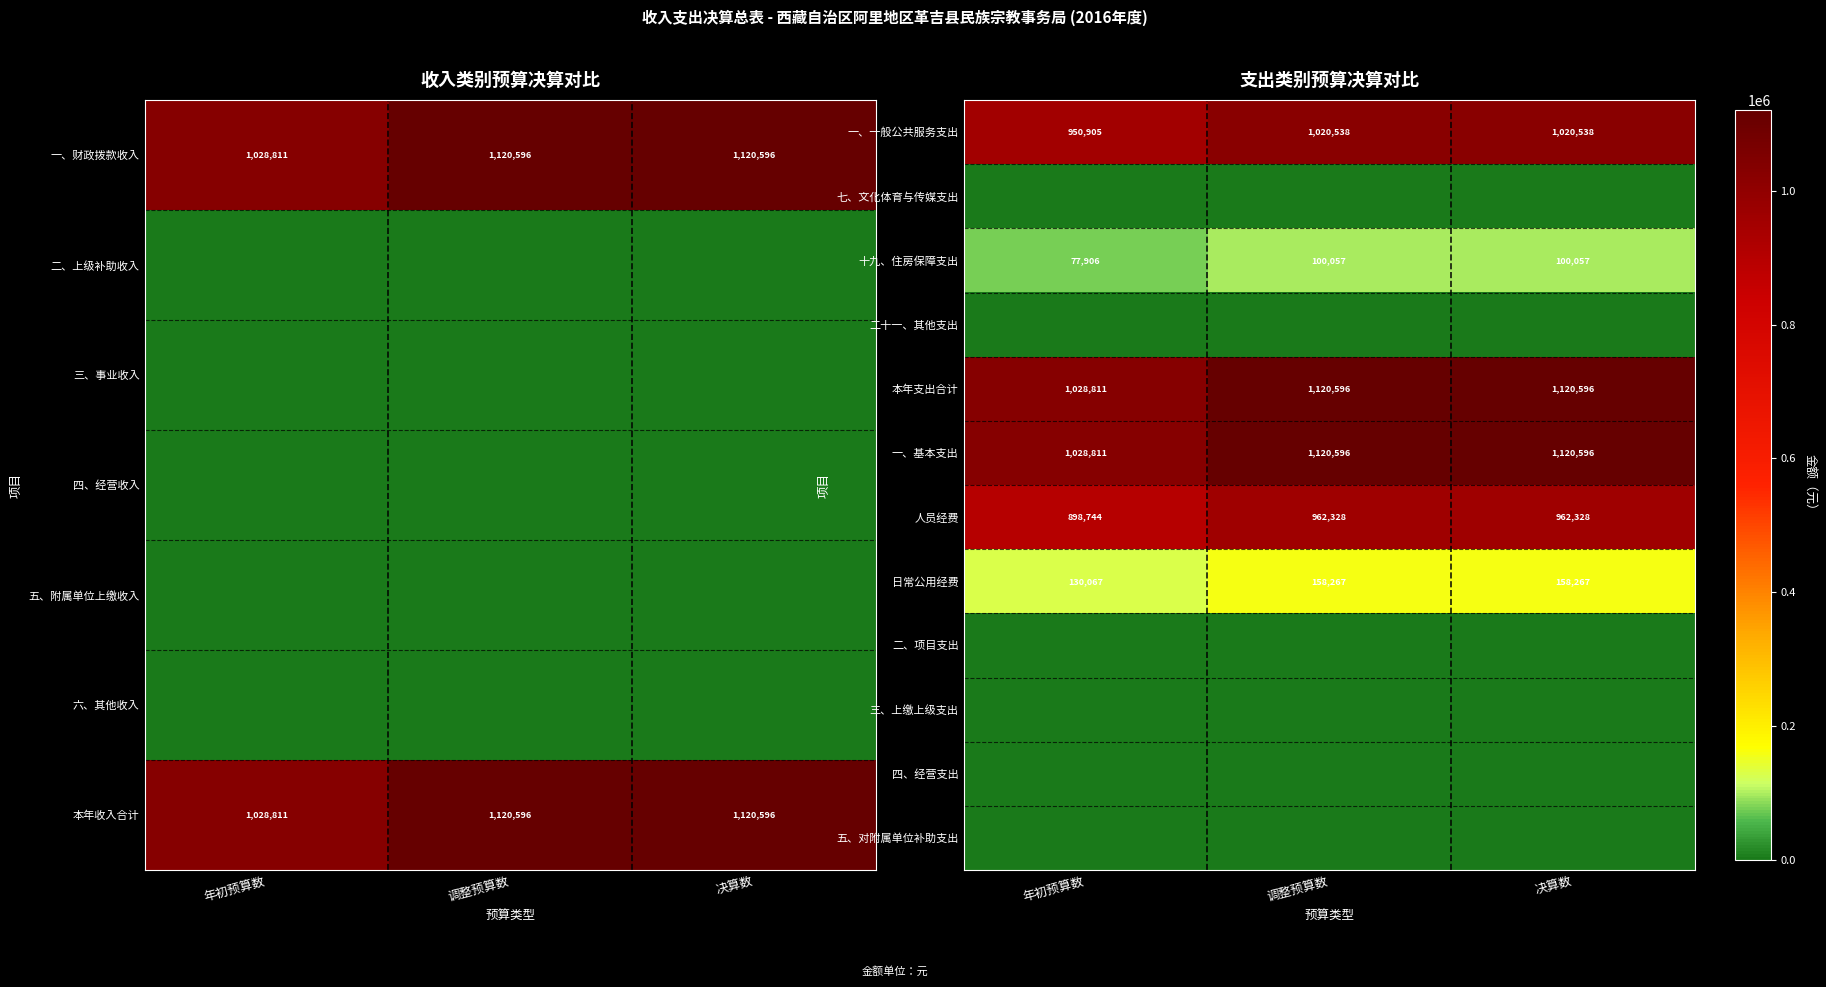

The 日常公用经费 series shows 158267 at 调整预算数. True or false?

True